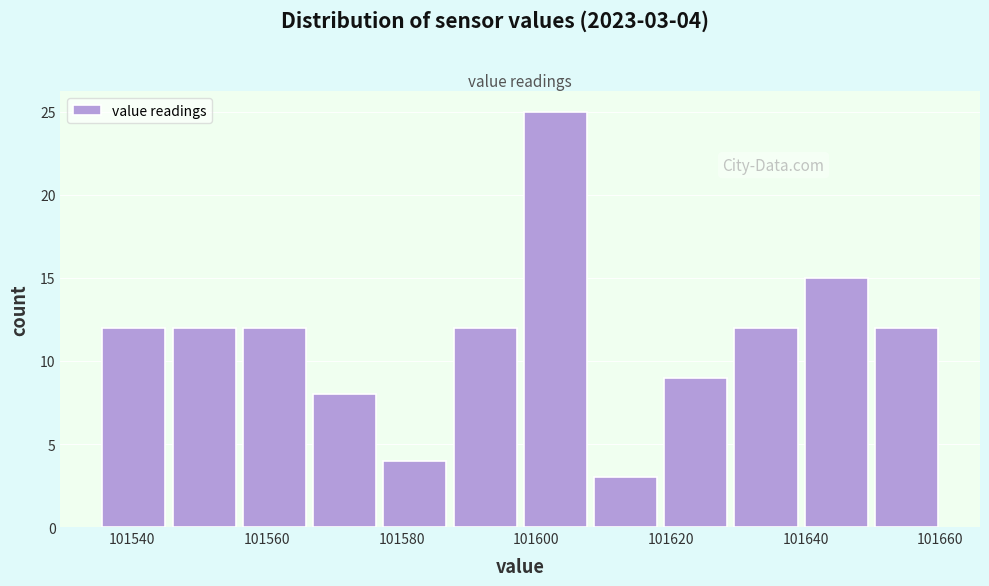

Which range on the x-axis has the tallest bar?

101598 to 101608